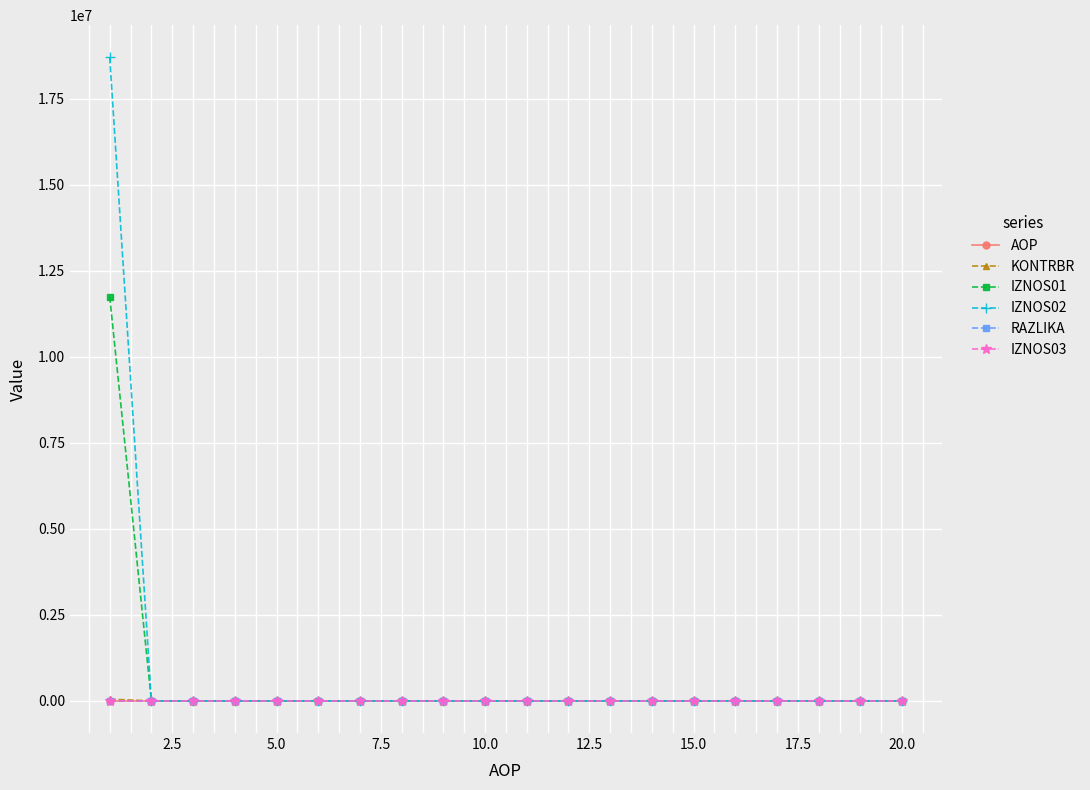

Which series has the largest range (max minus min)?

IZNOS02